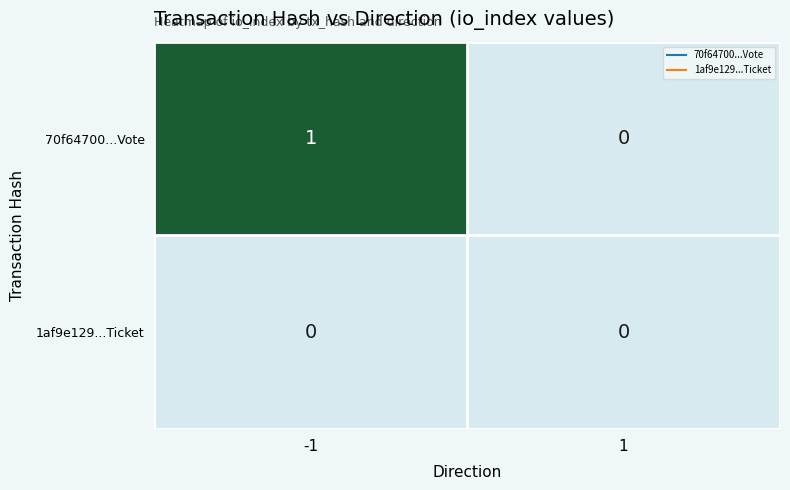

Which series has the largest total across all categories?

70f64700...Vote